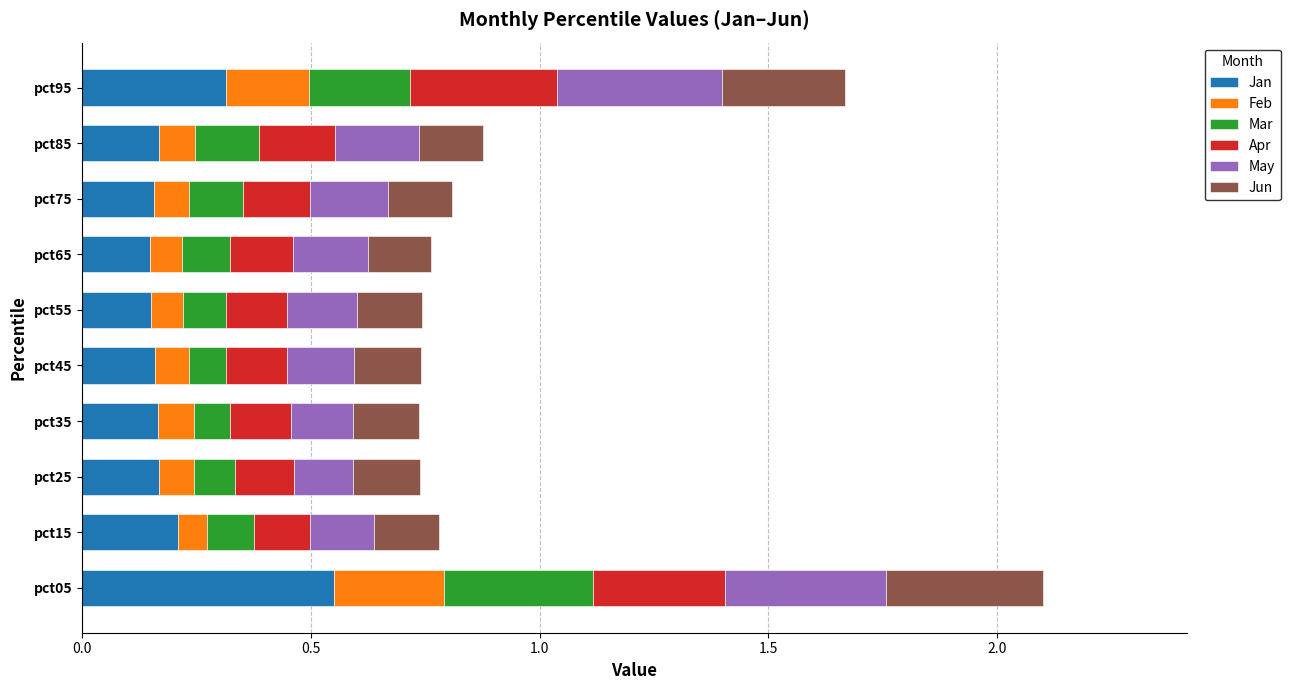

Is it true that Jan equals 0.1 at pct15?

False